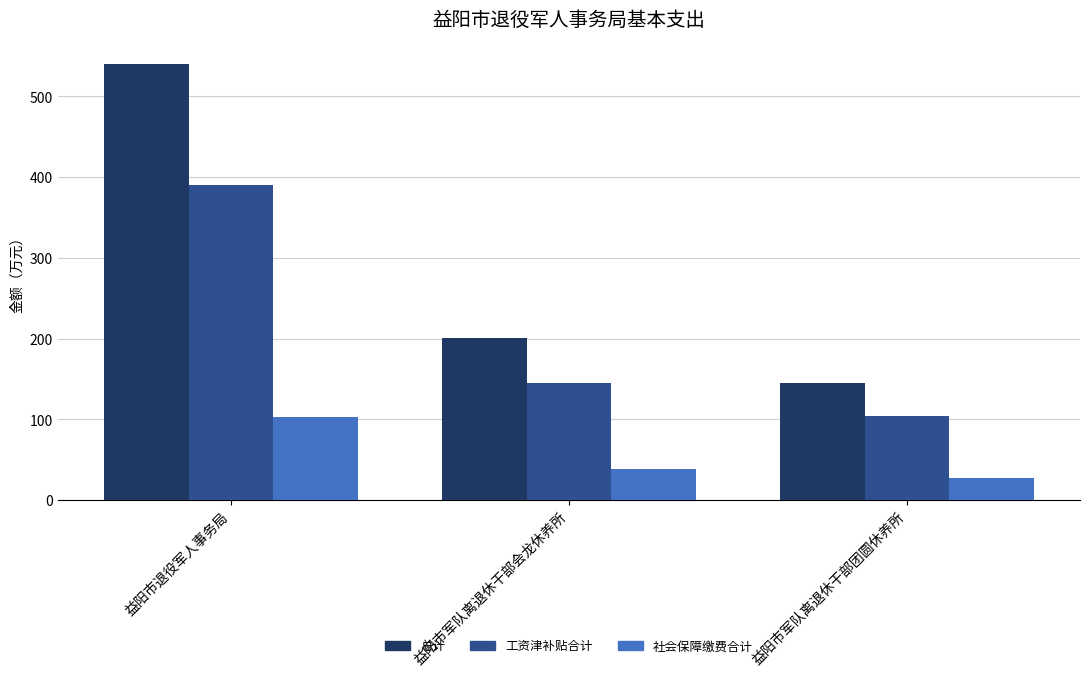

What is the difference between the 总计 values at 益阳市军队离退休干部团圆休养所 and 益阳市军队离退休干部会龙休养所?

56.1